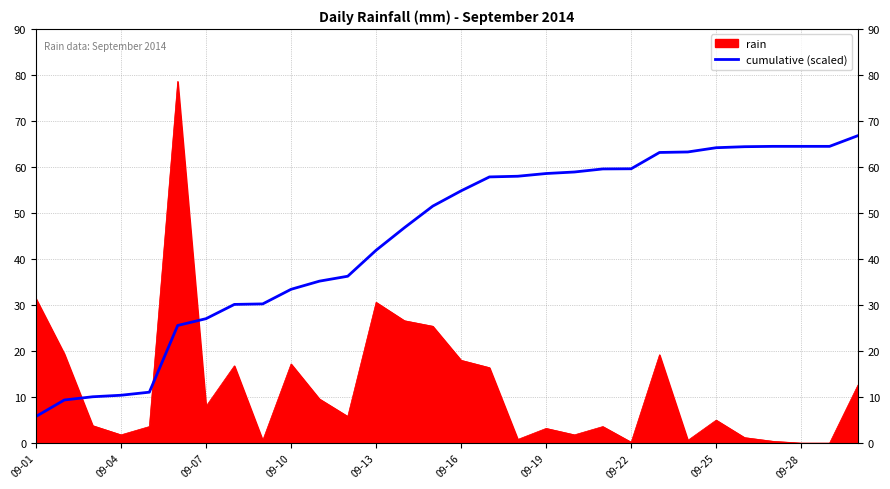

What is the difference between the maximum and minimum values in the rain series?

78.6